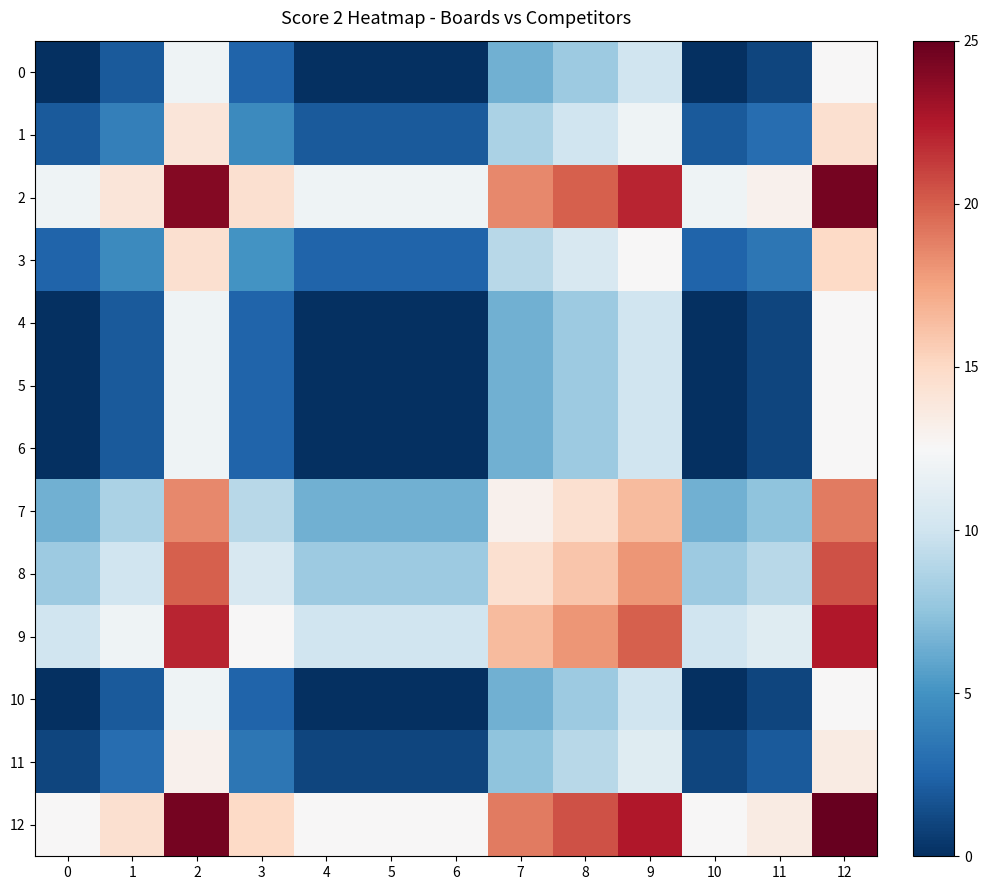

At how many categories does at least one series exceed 9?

13